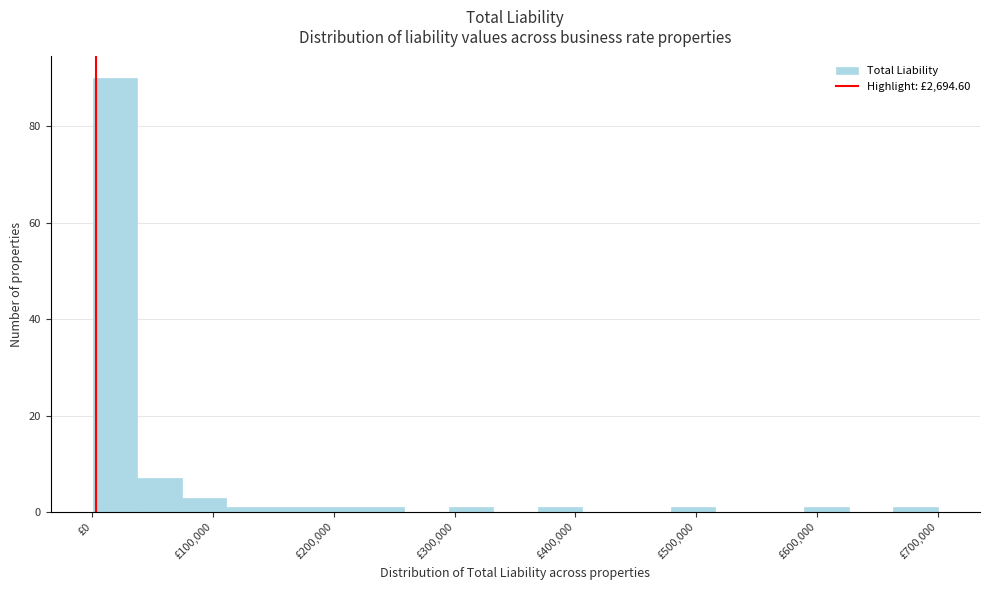

Read against the x-axis, roughly where is the centre of the tallest bar?

20000